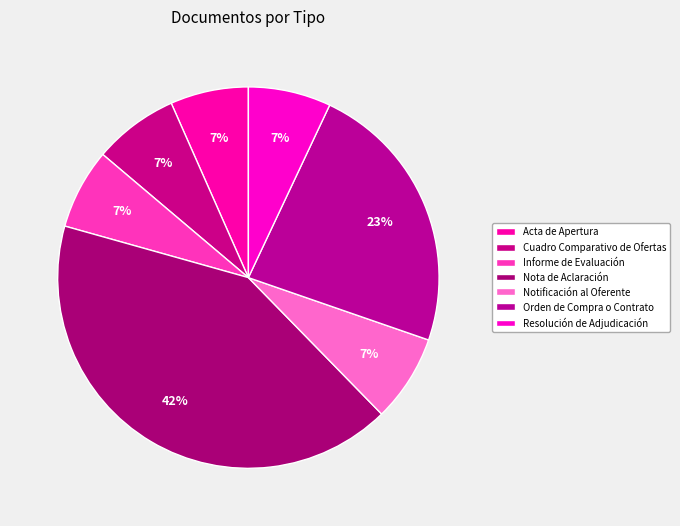

How many slices are in this pie chart?

7